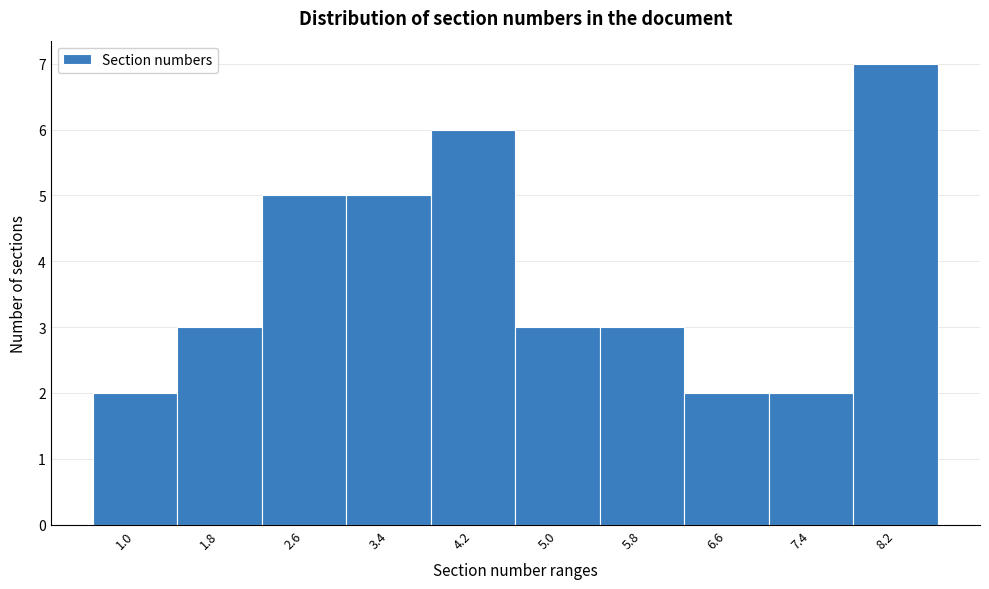

Reading right to left, transcribe all the data shown in this chart.

8.2=7	7.4=2	6.6=2	5.8=3	5.0=3	4.2=6	3.4=5	2.6=5	1.8=3	1.0=2